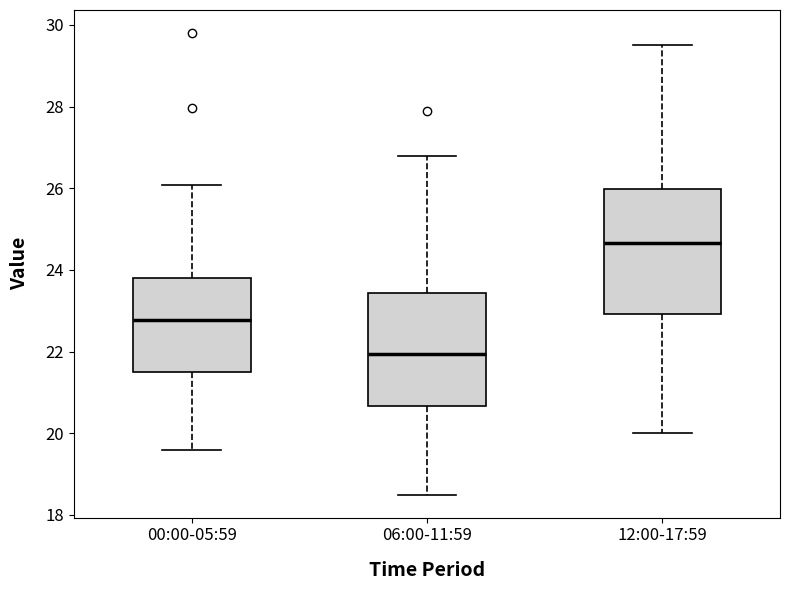

Which box is the tallest, from its lower edge to its upper edge?

12:00-17:59